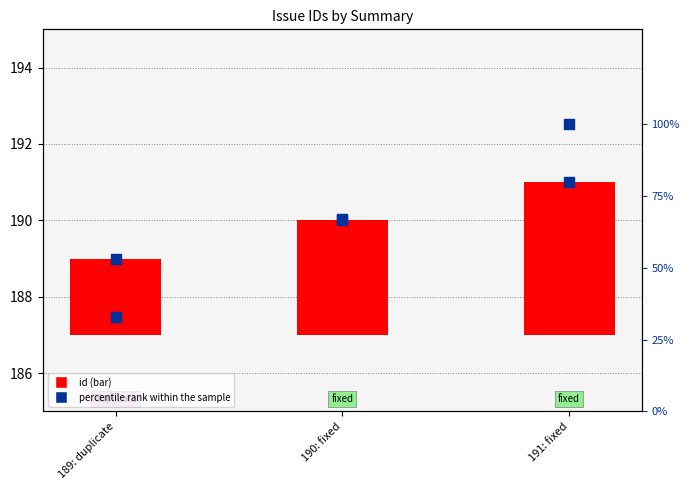

What is the total value across all series at 190: fixed?

260